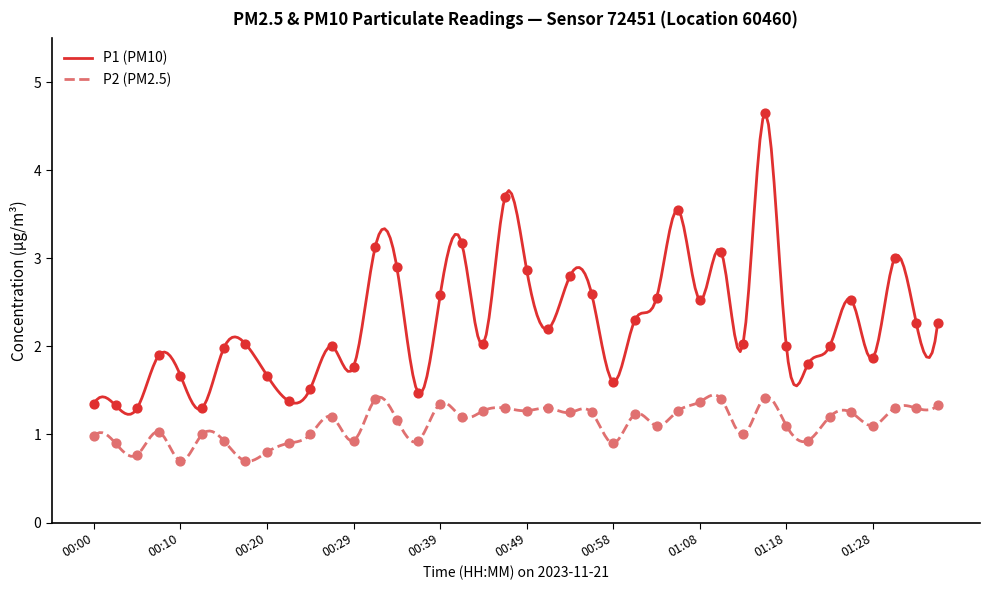

What is the total value across all series at 00:03?

2.2